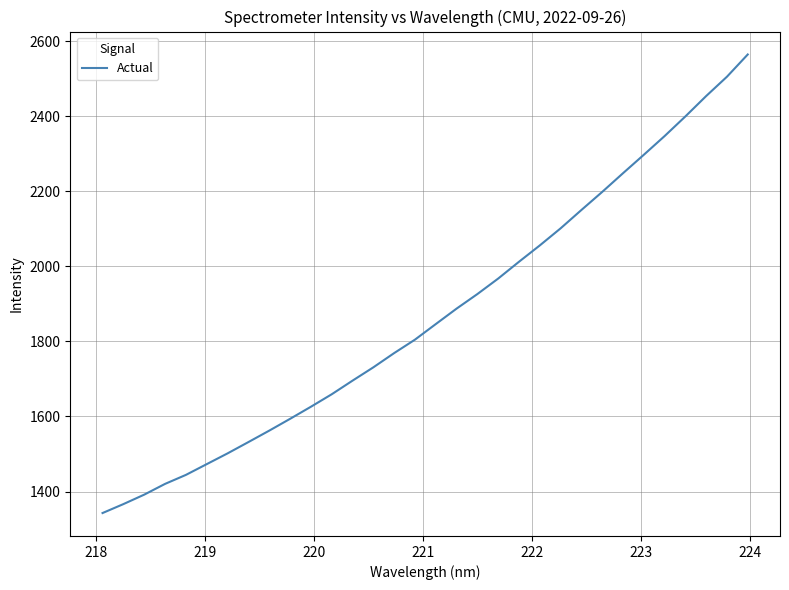

What is the difference between the maximum and minimum values?

1221.3